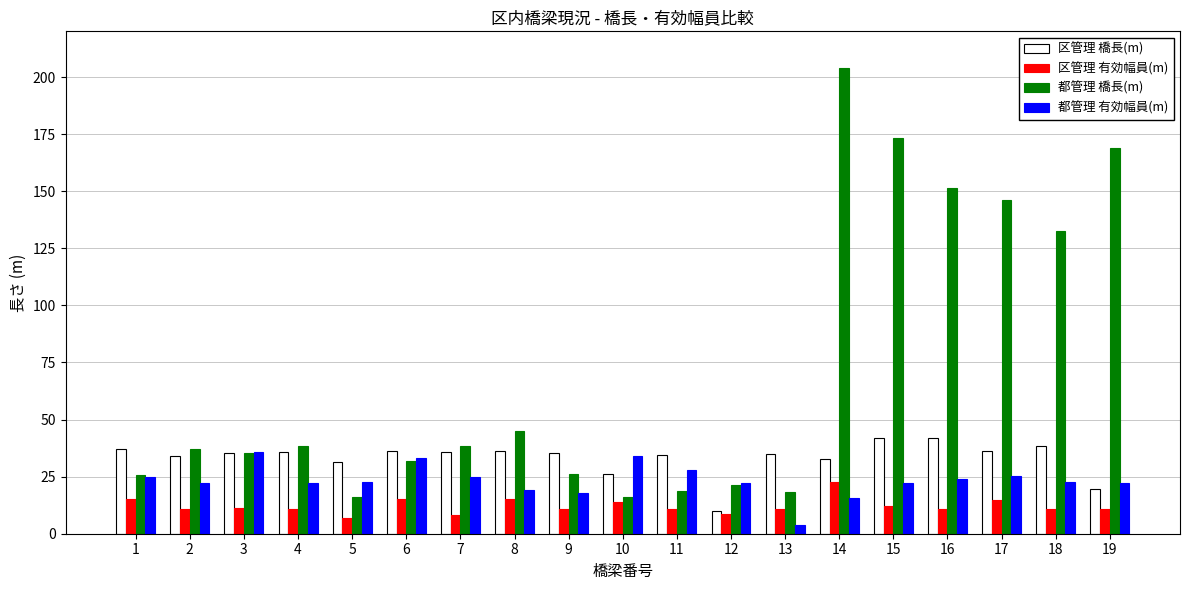

At which label is 都管理 橋長(m) closest to 109?

18